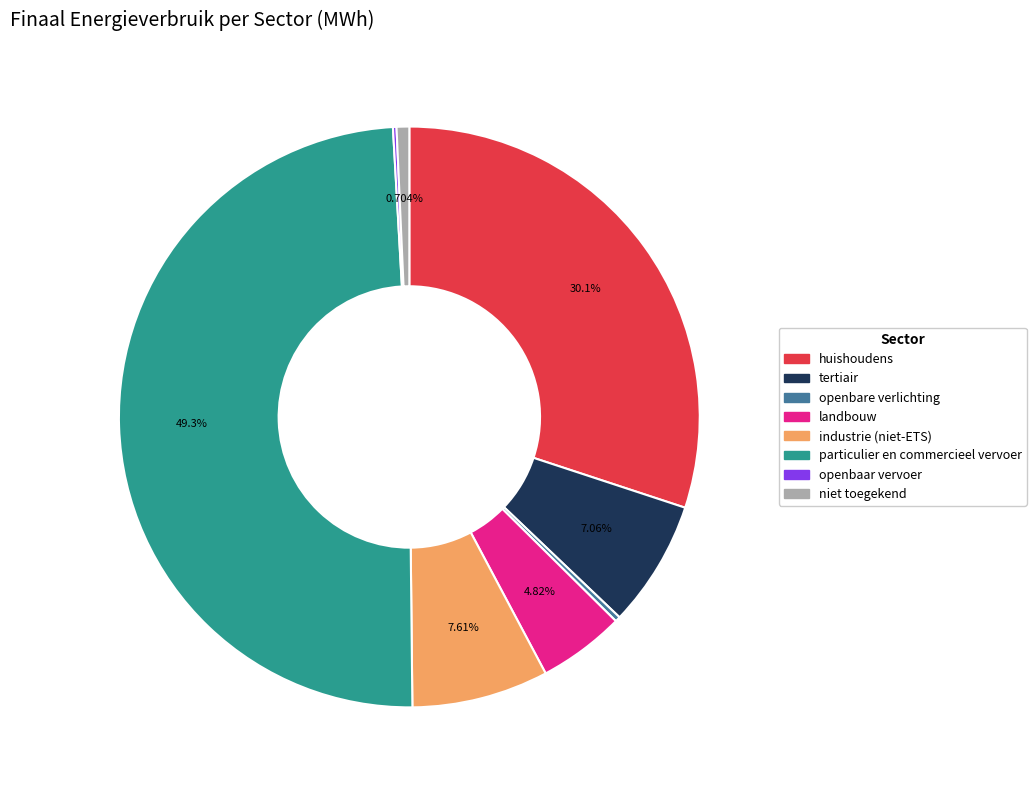

Do particulier en commercieel vervoer and industrie (niet-ETS) together represent more than half of the pie?

Yes